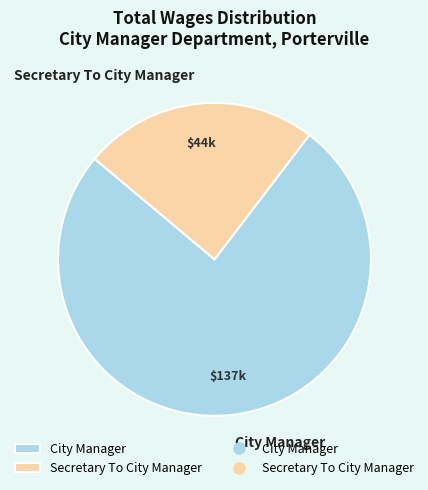

Which has a higher value, City Manager or Secretary To City Manager?

City Manager